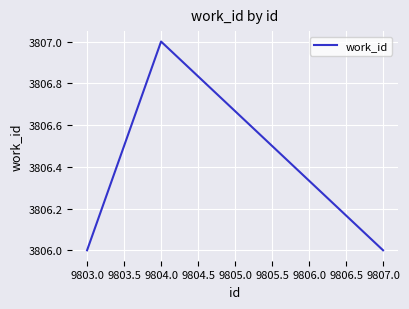

Which has a higher value, 9803.0 or 9804.0?

9804.0